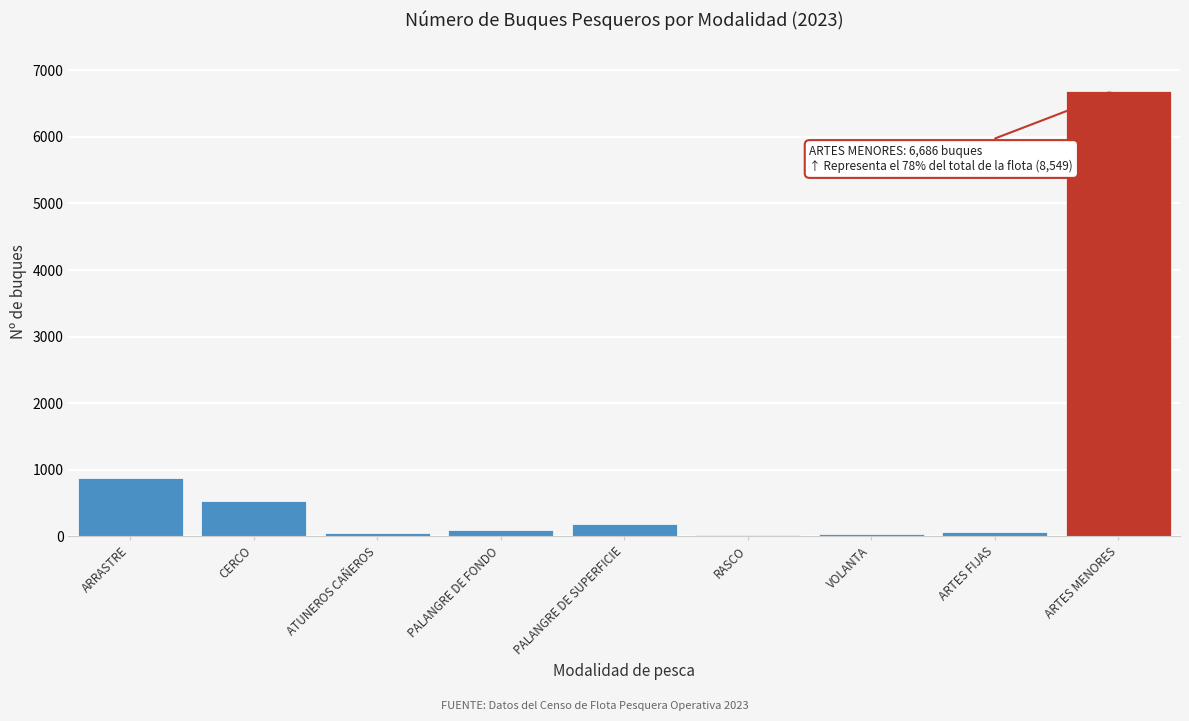

Where is the data nearest to the value 3353?

ARRASTRE